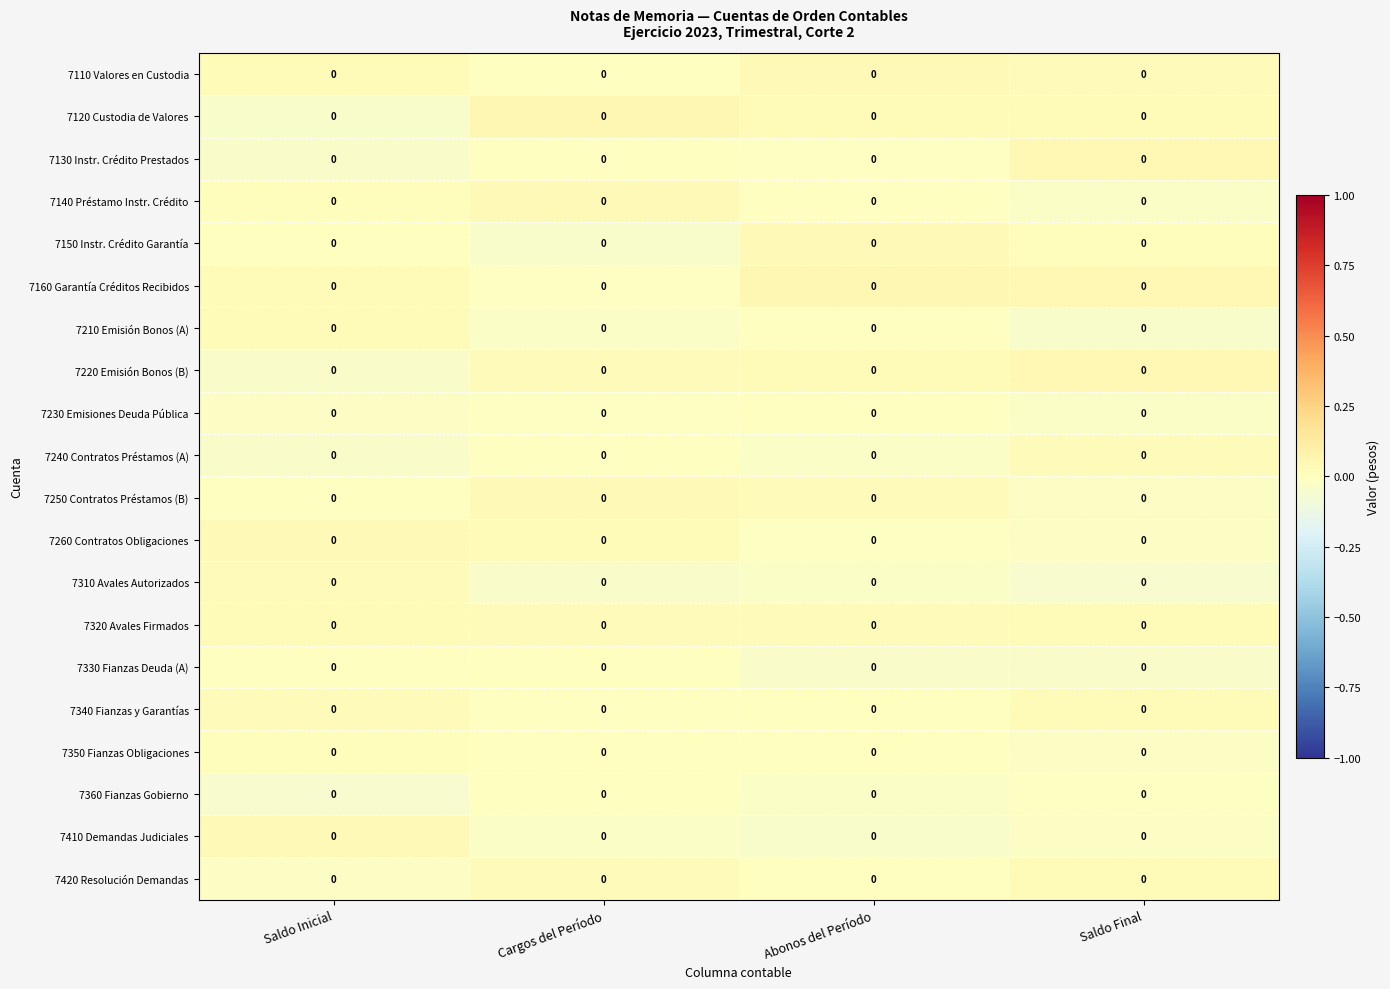

How many categories are shown in the chart?

4